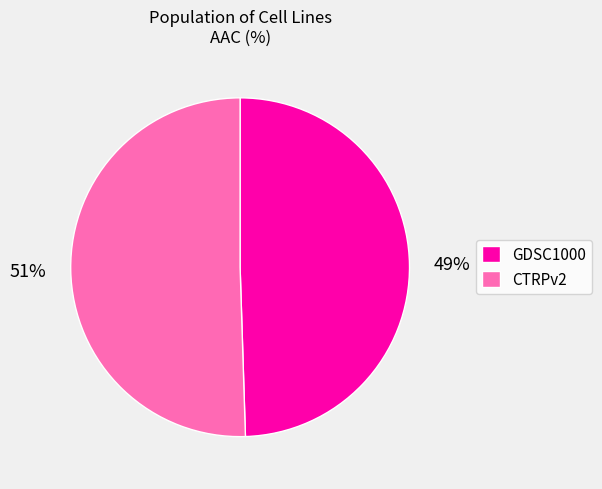

To the nearest percent, what portion does GDSC1000 represent?

49%